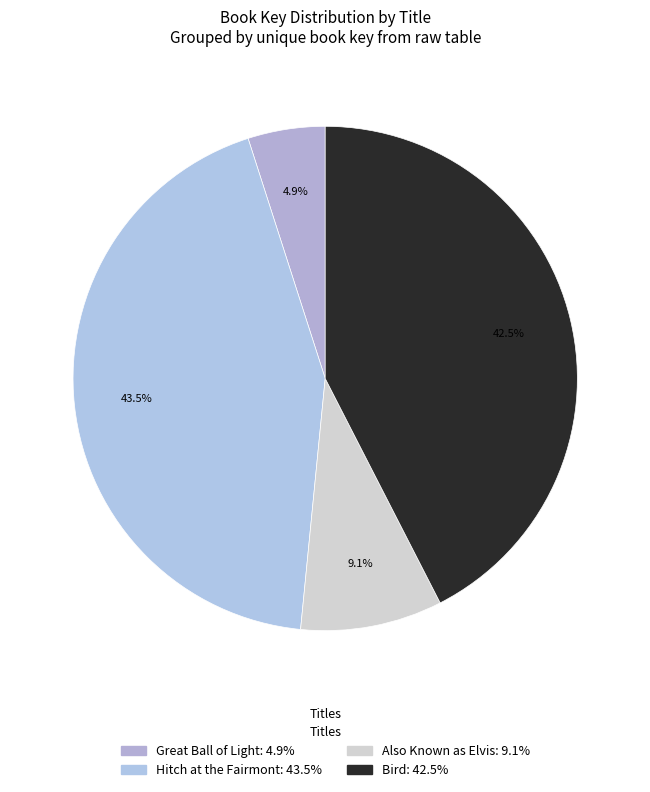

How many segments does this pie chart have?

4